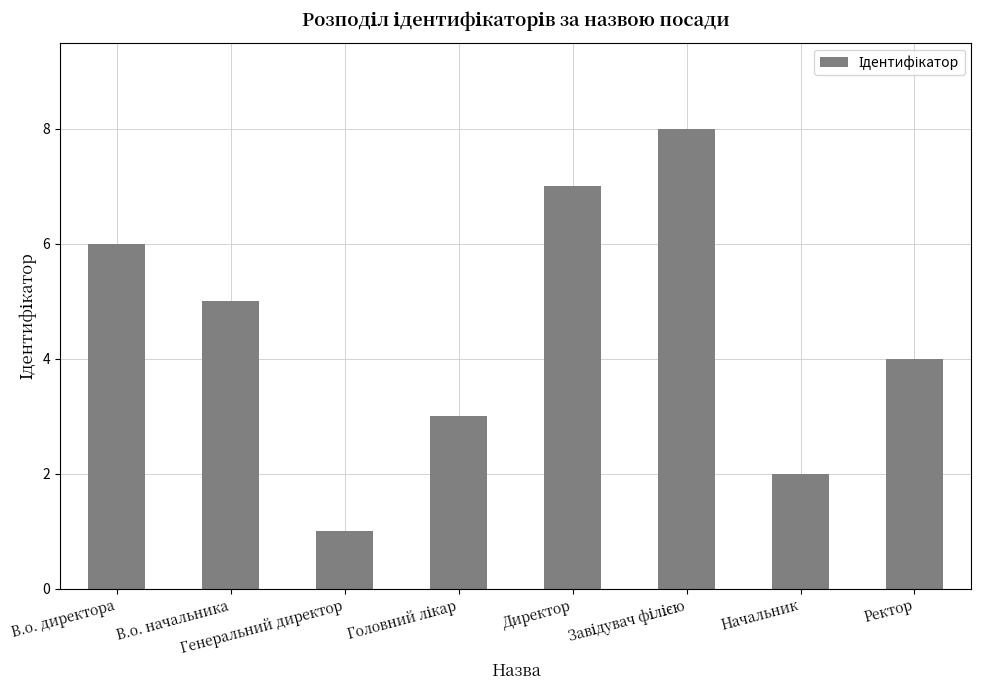

What is the sum of the values at Ректор and В.о. директора?

10